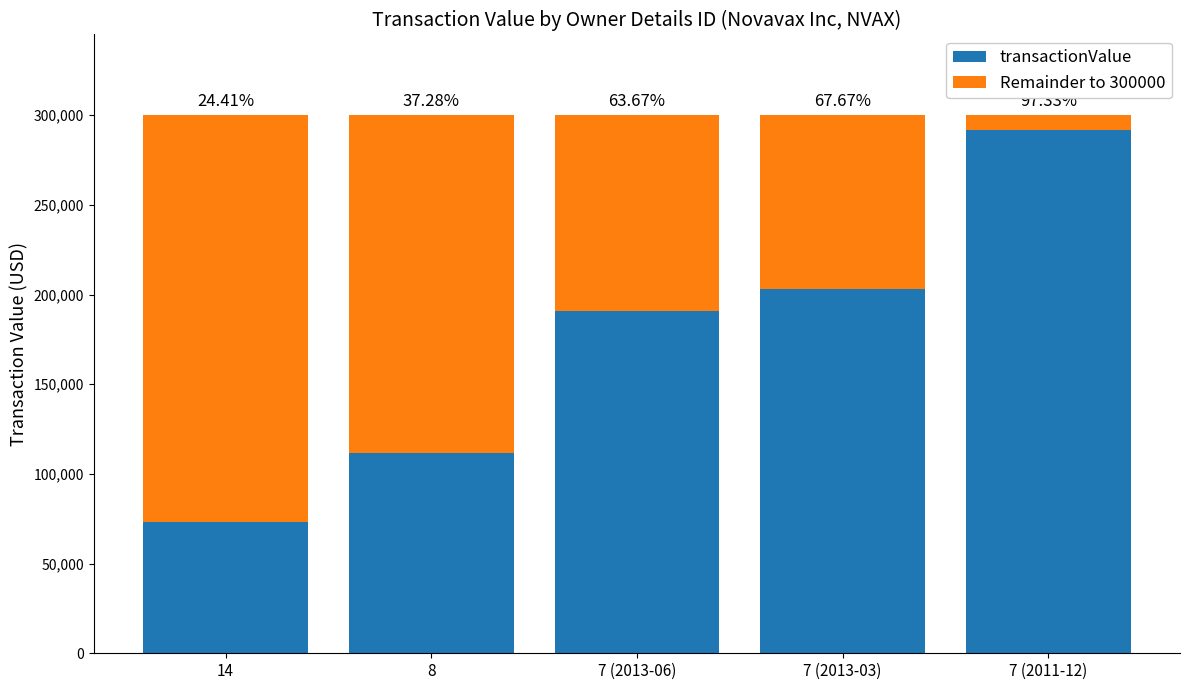

What are all the series names shown in the legend?

transactionValue, Remainder to 300000